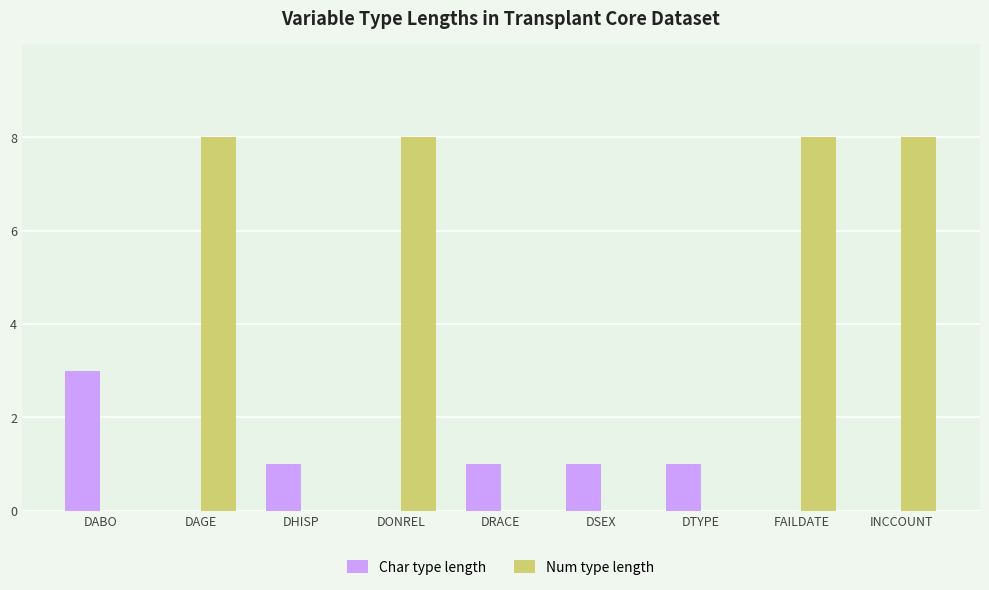

The Num type length series shows 0 at DABO. True or false?

True